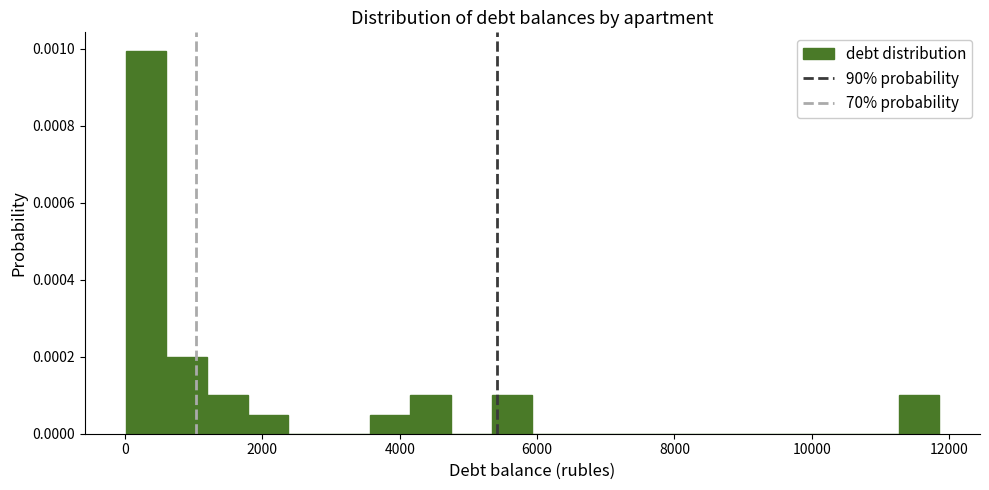

Around what value on the x-axis is the tallest bar? Give the approximate position of its centre, as read against the axis.

400